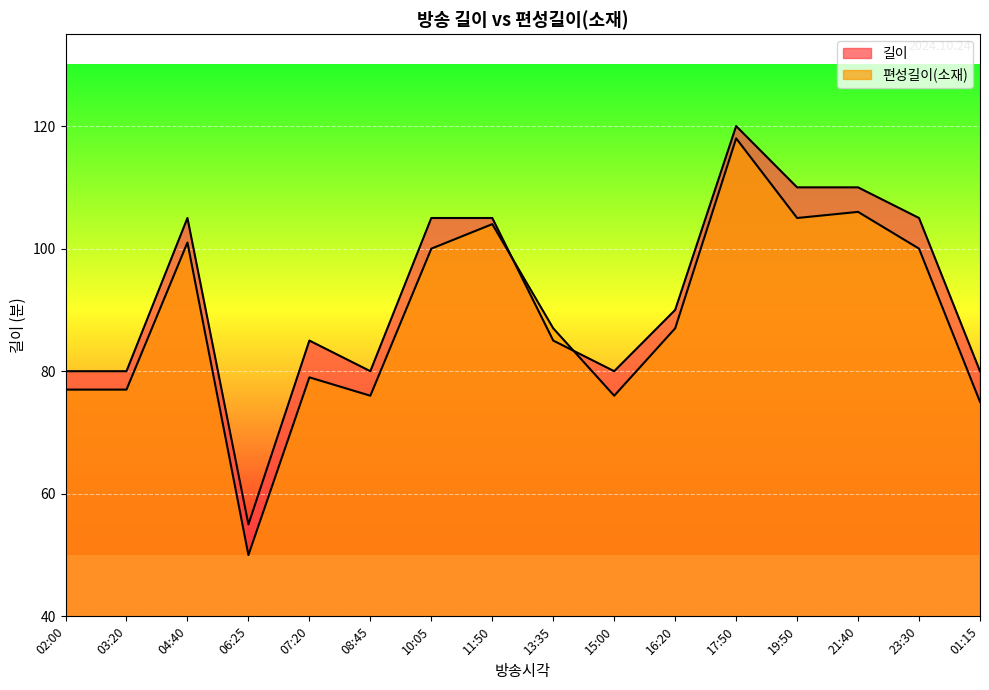

Which label corresponds to the largest value in the chart?

17:50